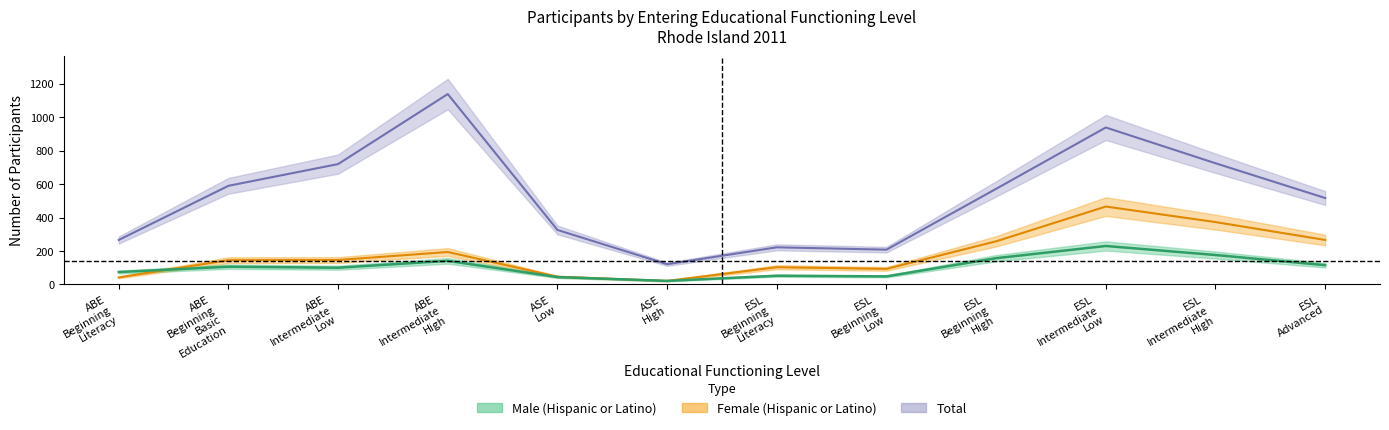

What is the value of the Male (Hispanic or Latino) point at the 9th from the left?

157